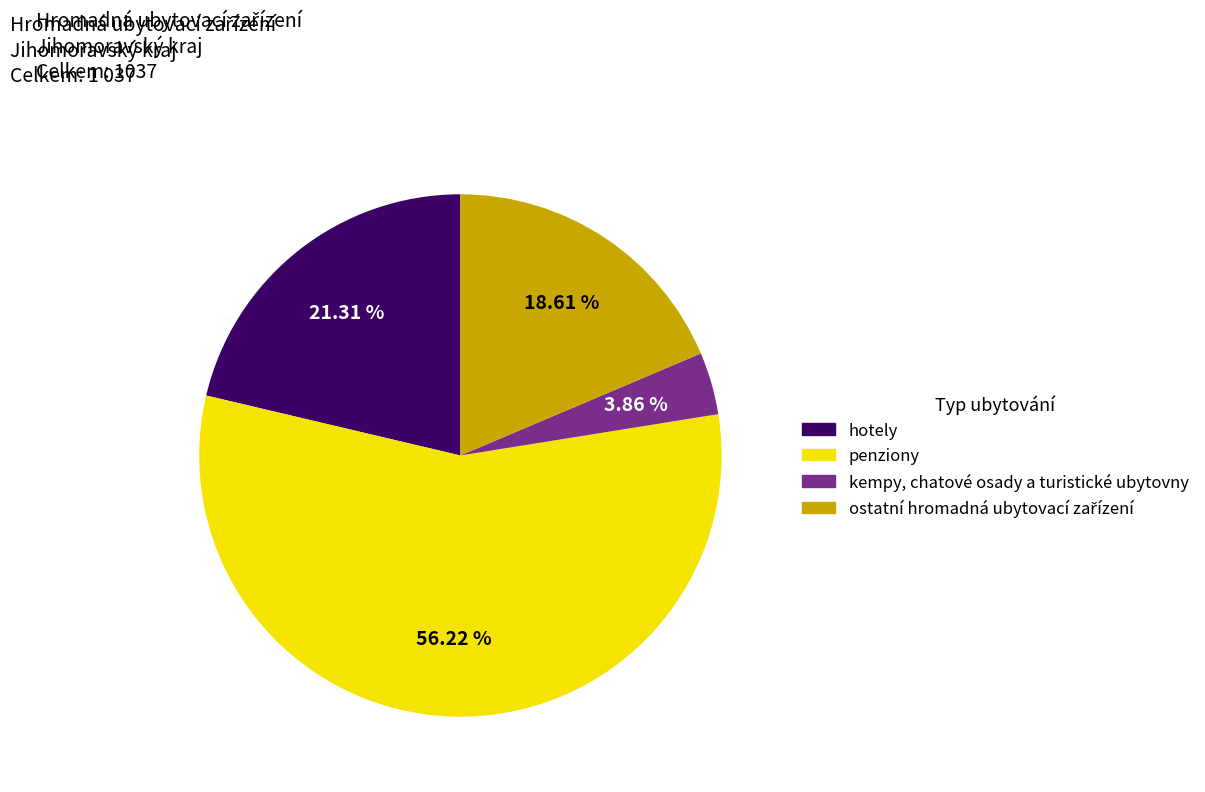

To the nearest percent, what is the average slice percentage?

25%